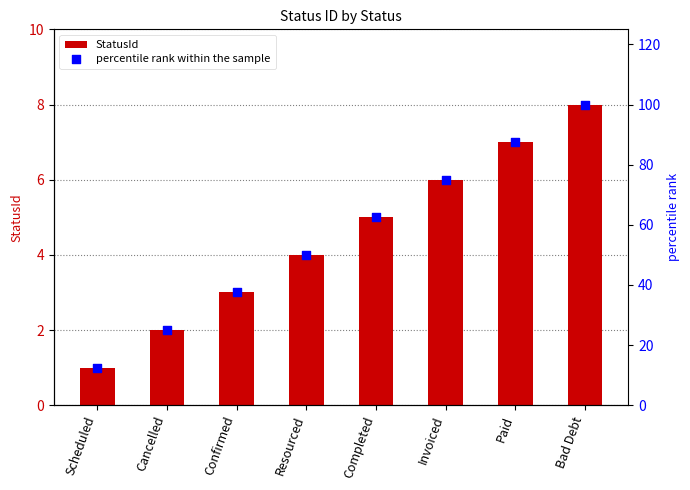

At how many categories does at least one series exceed 65?

3